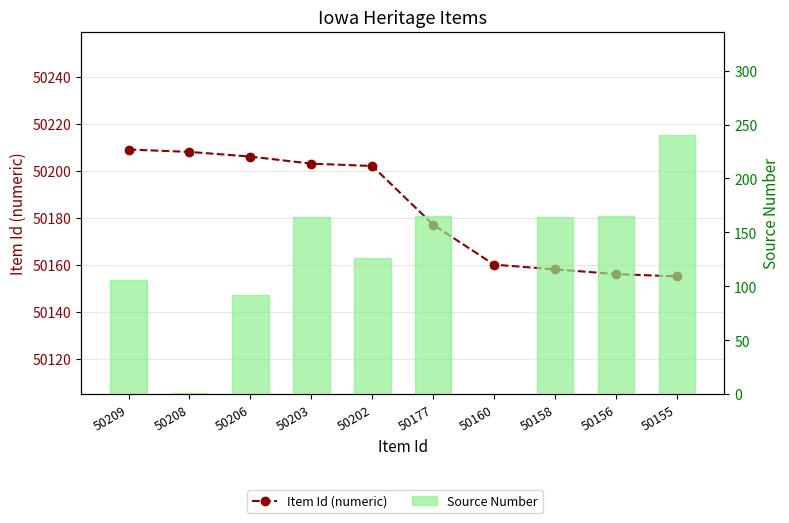

Which category has the highest value in the Source Number series?

50155